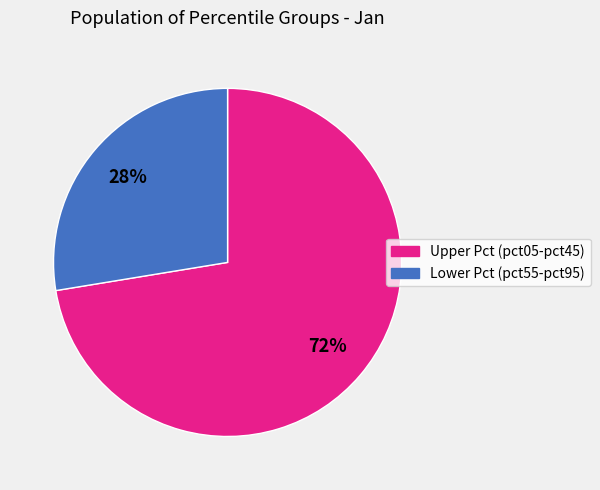

How many segments does this pie chart have?

2